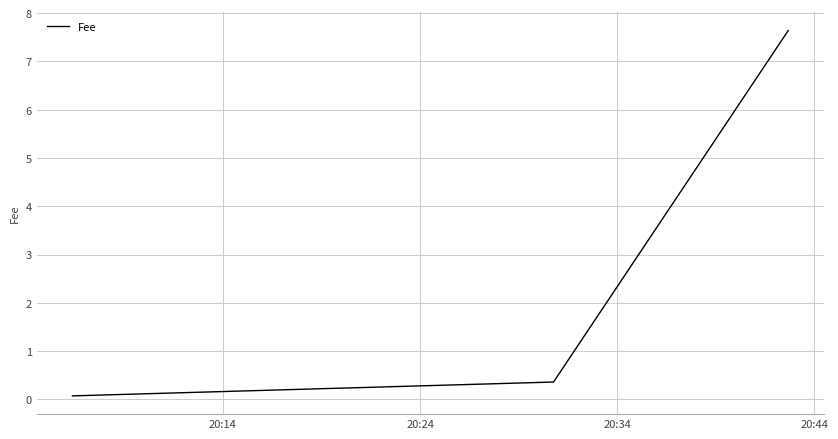

How many lines are shown in the chart?

1